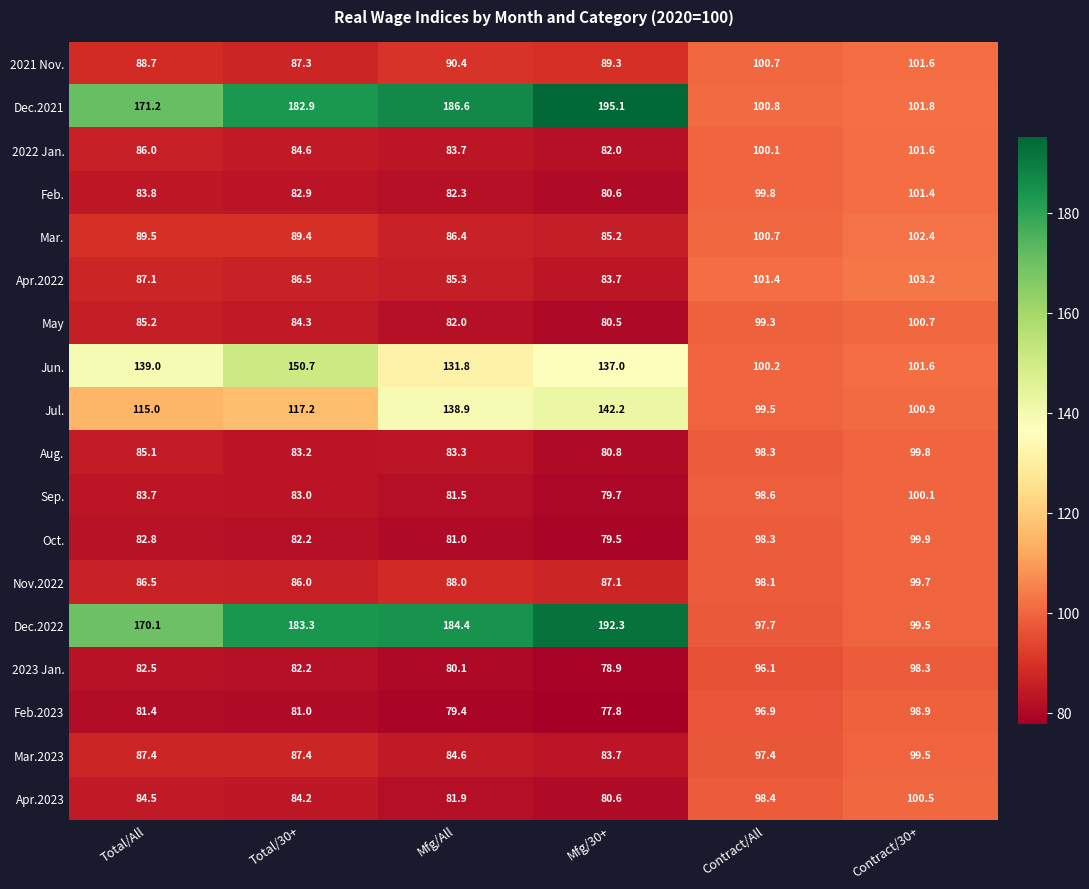

Rank the categories by 2023 Jan. value from lowest to highest.

Mfg/30+, Mfg/All, Total/30+, Total/All, Contract/All, Contract/30+